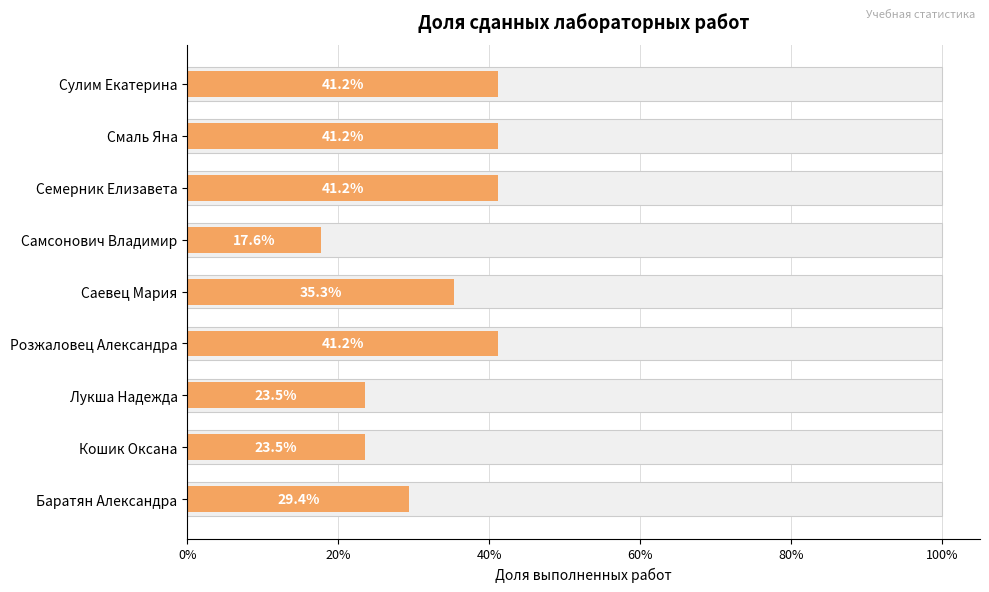

What is the minimum value shown in the chart?

0.2